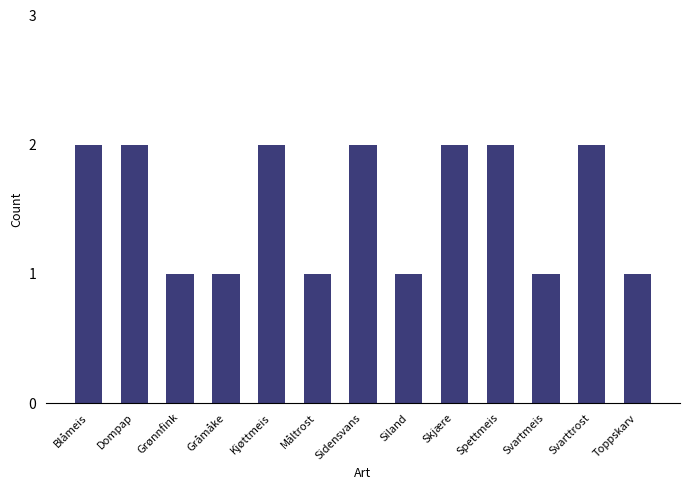

Are the bars horizontal?

No